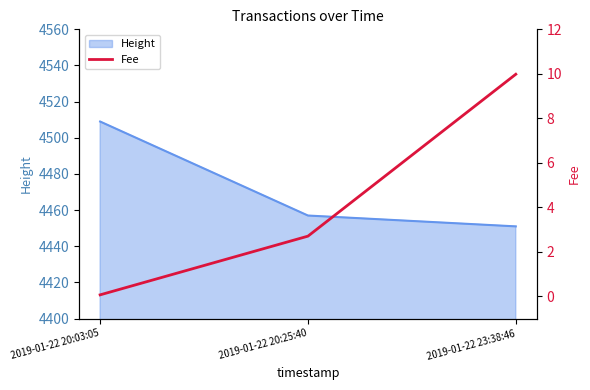

The value at 2019-01-22 23:38:46 is 10.0. True or false?

True